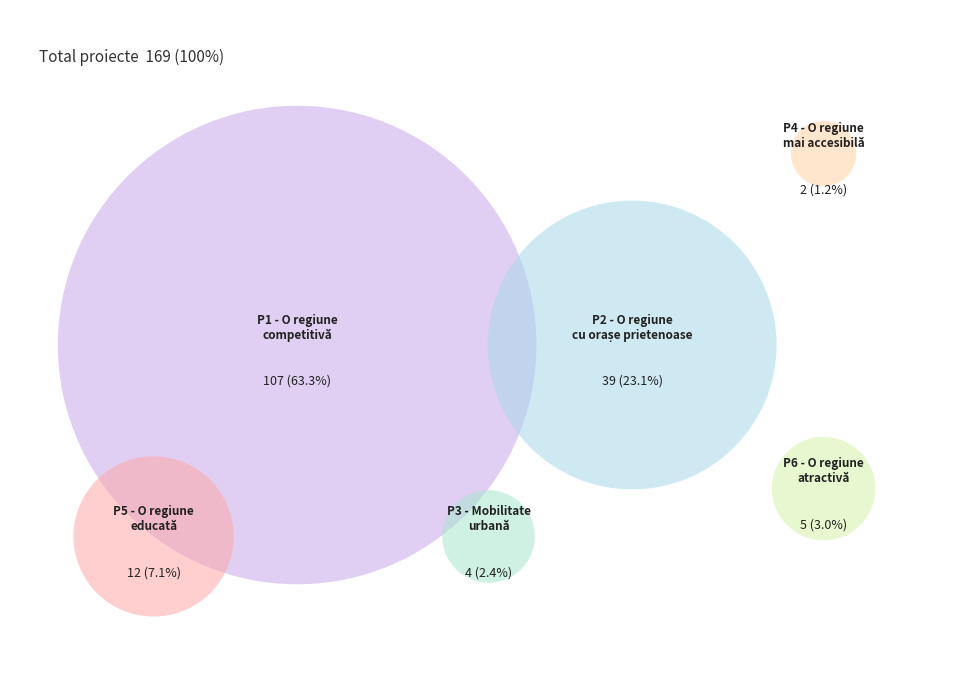

Does P6 - RSO5.1 account for over 50% of the chart?

No